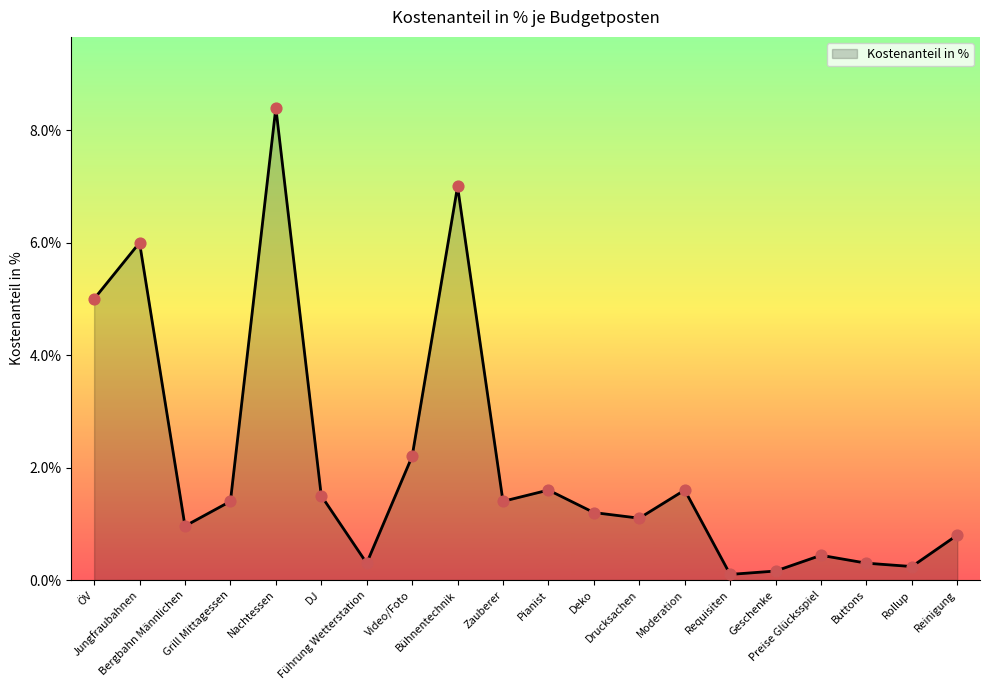

Between Drucksachen and Deko, which is larger?

Deko